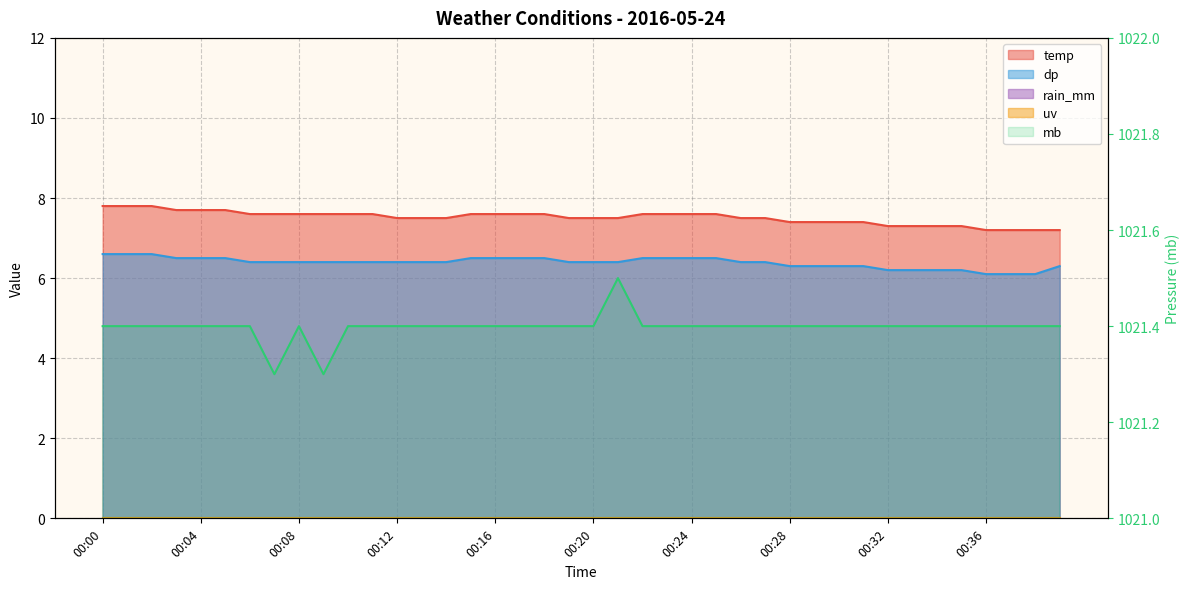

At which category does the chart reach its peak across all series?

21